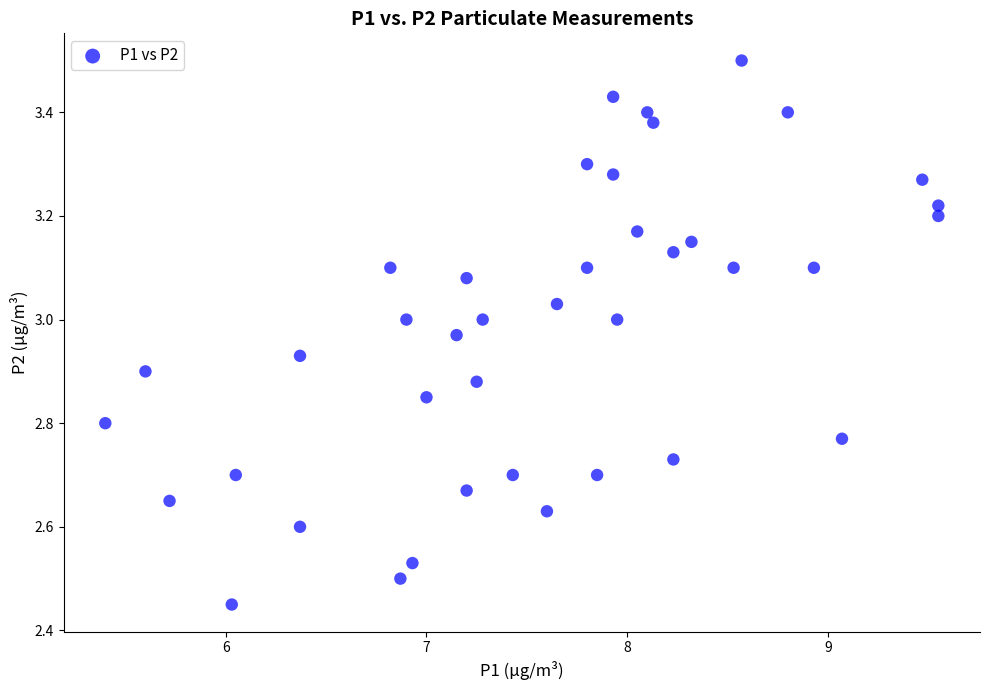

What is the range of X values (max minus min)?

4.2